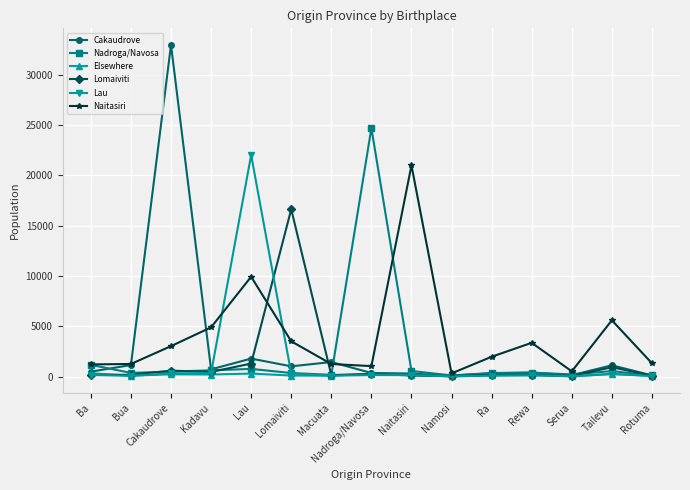

List the series in order of their peak value, lowest first.

Elsewhere, Lomaiviti, Naitasiri, Lau, Nadroga/Navosa, Cakaudrove